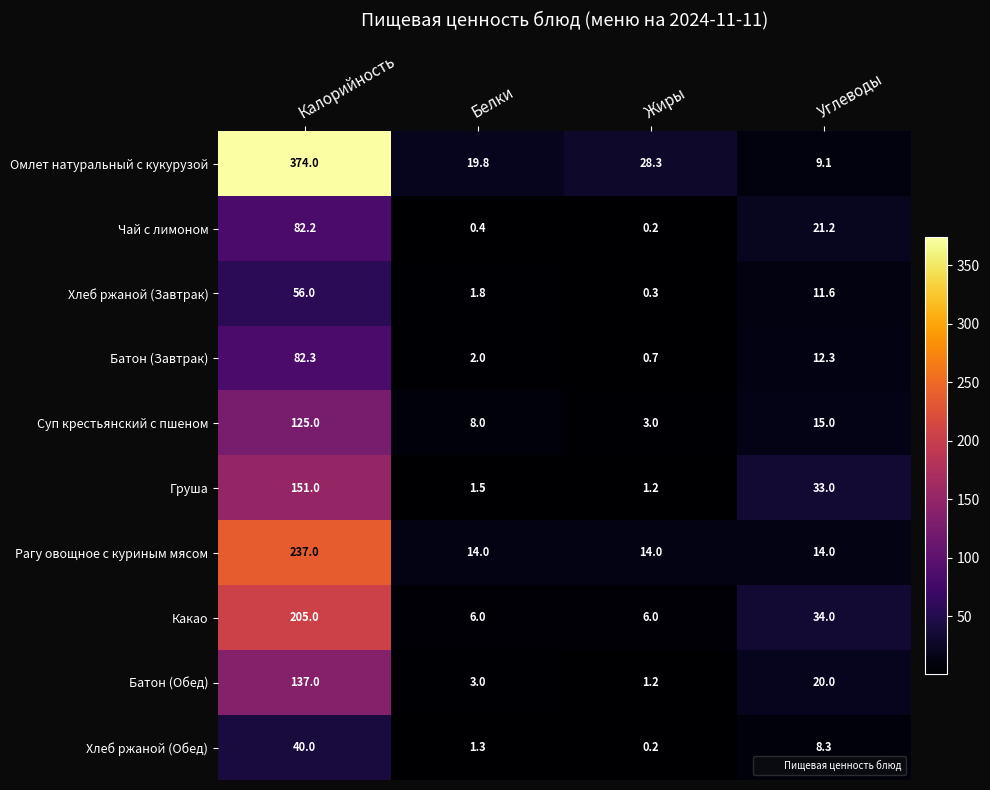

Between Калорийность and Углеводы, which series saw the biggest shift?

Омлет натуральный с кукурузой